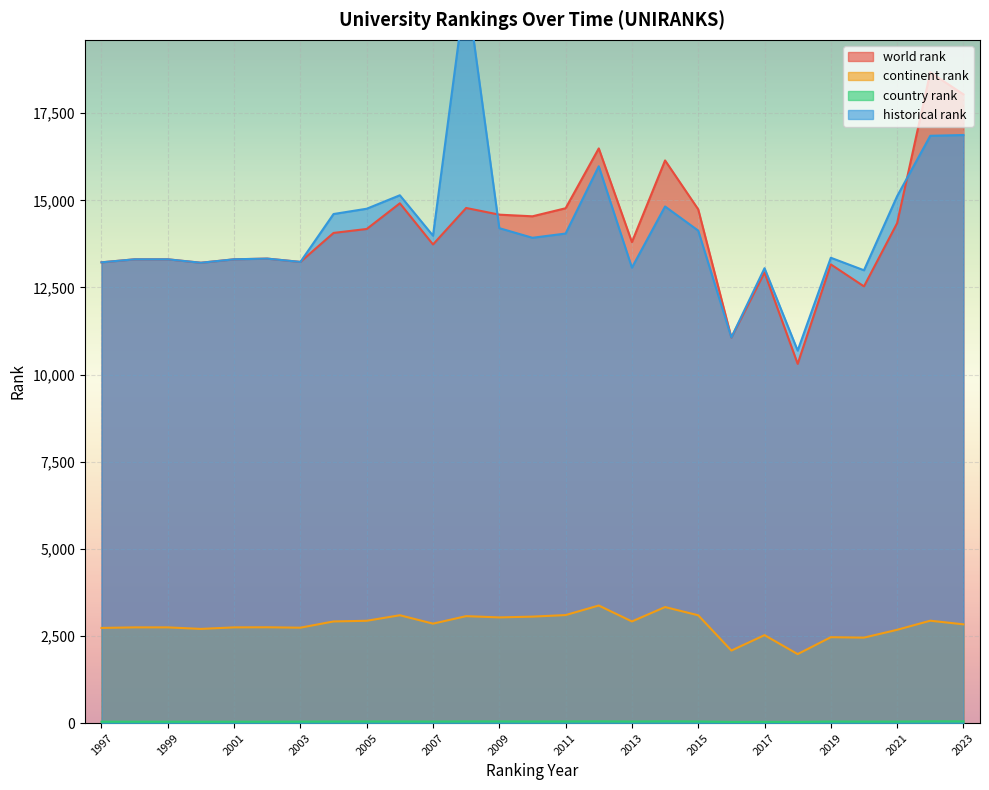

True or false: country rank has a value of 19.4 at 2016.

False